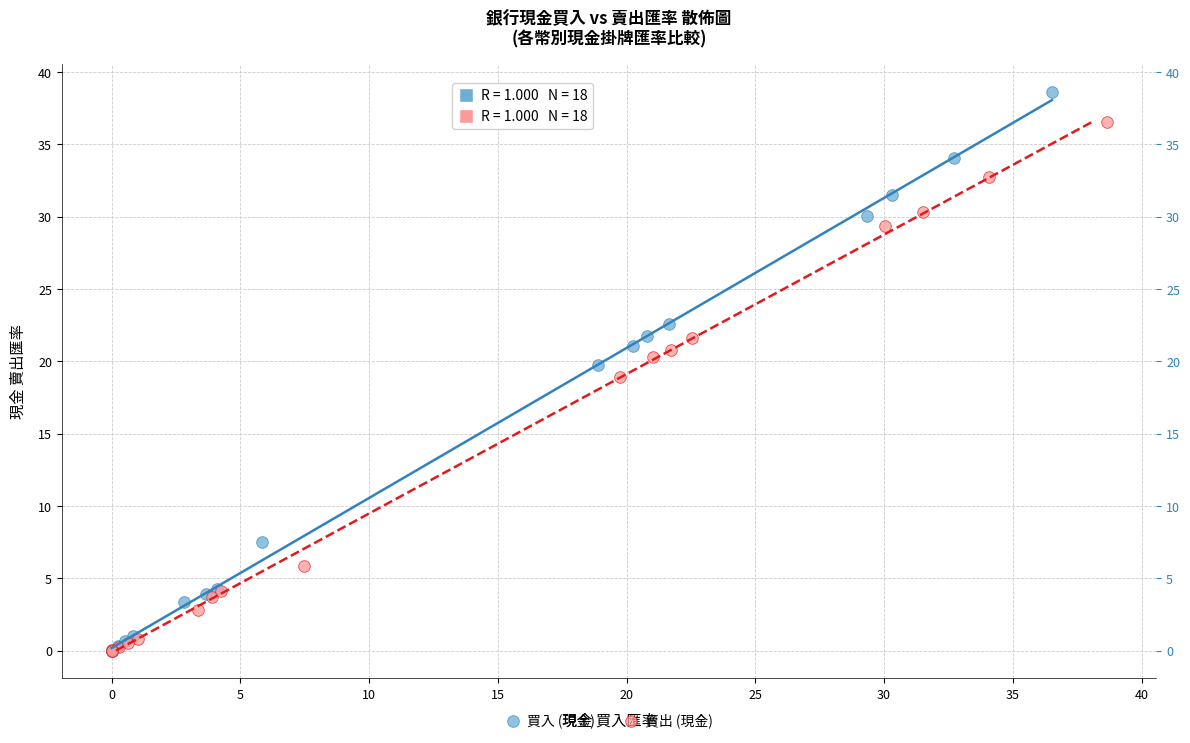

Which series contains the highest Y value?

買入 (現金)